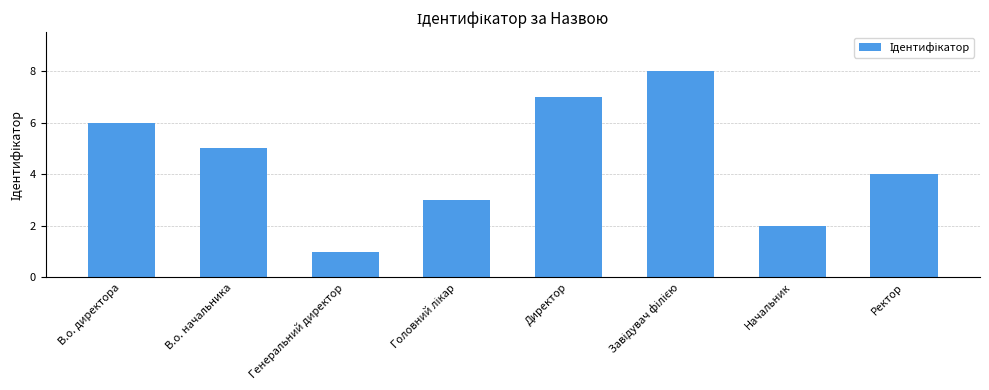

True or false: the data shows 9 at В.о. начальника.

False